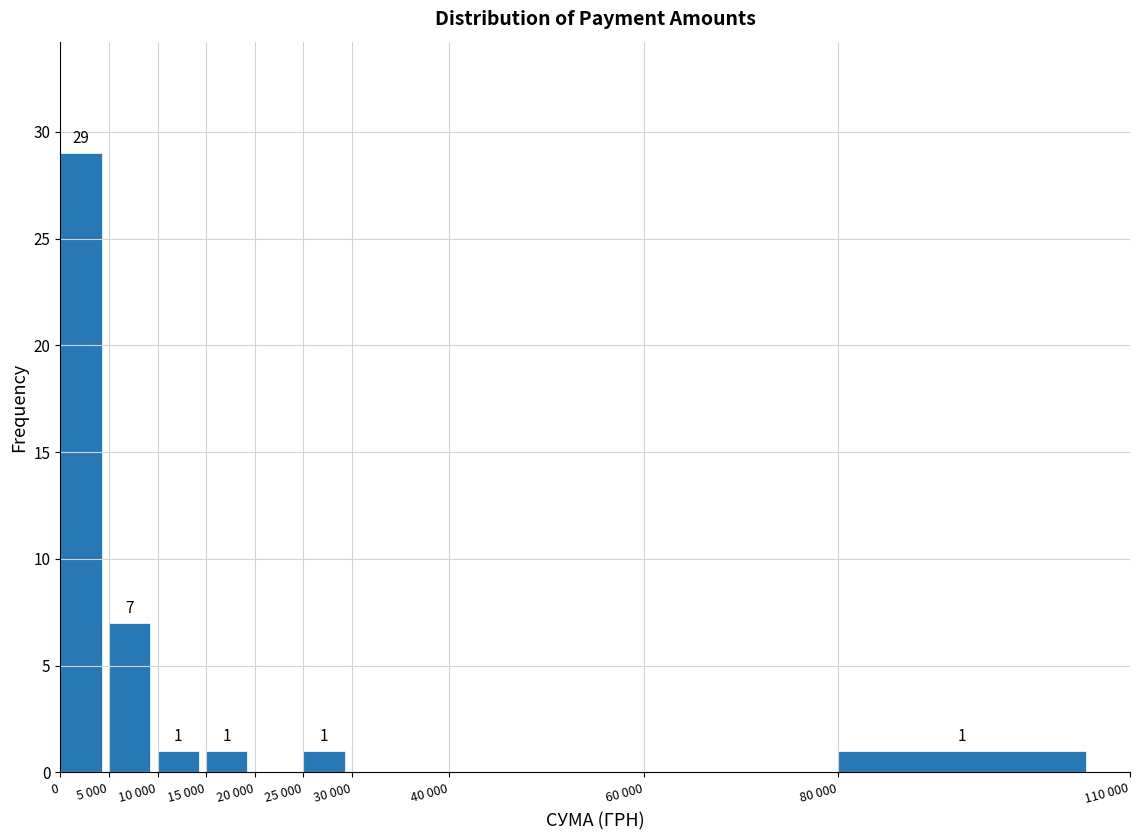

Reading right to left, what are all the values shown in this chart?

80 000=1	60 000=0	40 000=0	30 000=0	25 000=1	20 000=0	15 000=1	10 000=1	5 000=7	0=29